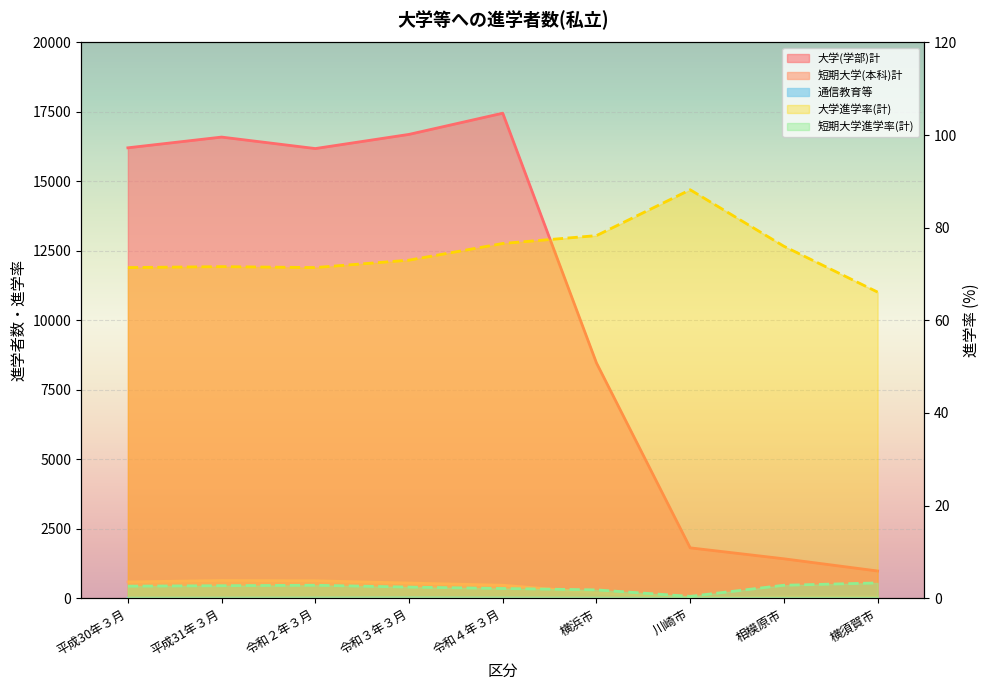

At which category is the sum across all series the highest?

令和４年３月